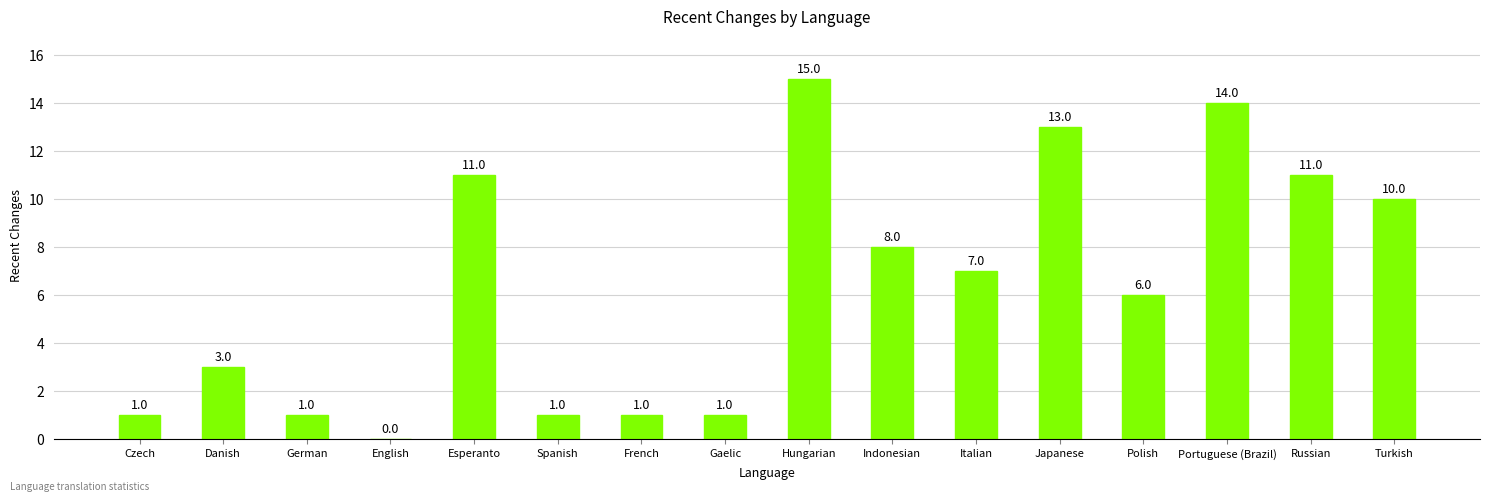

What is the greatest value displayed?

15